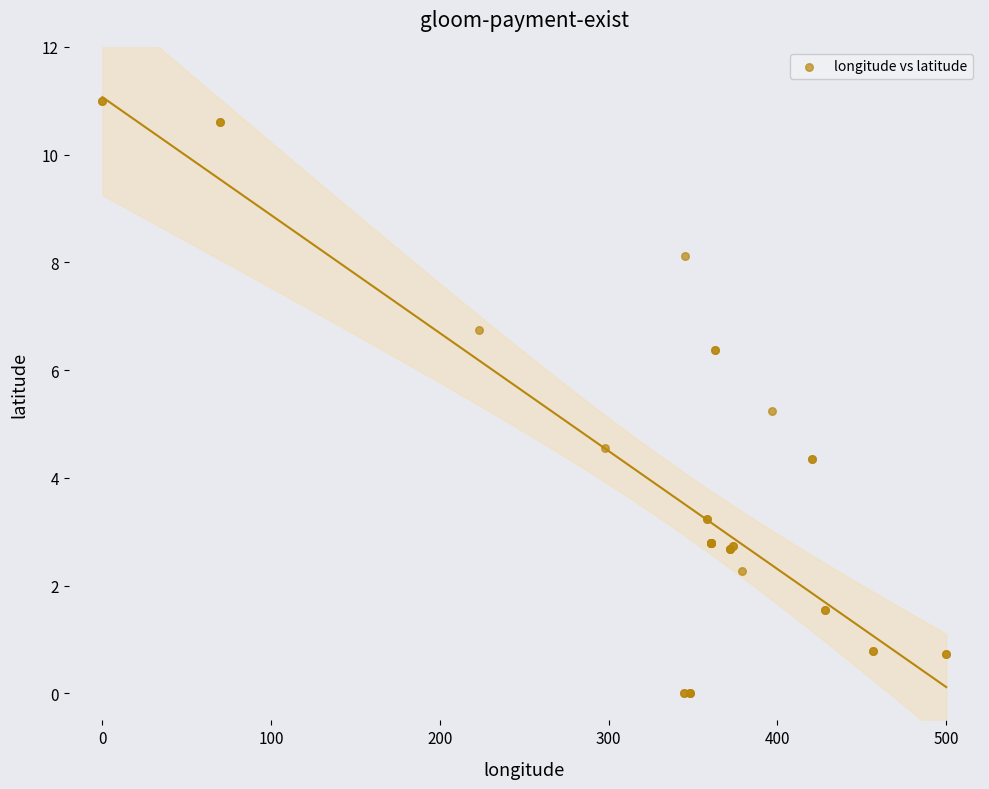

What Y value in the scatter plot is closest to 5?

5.2